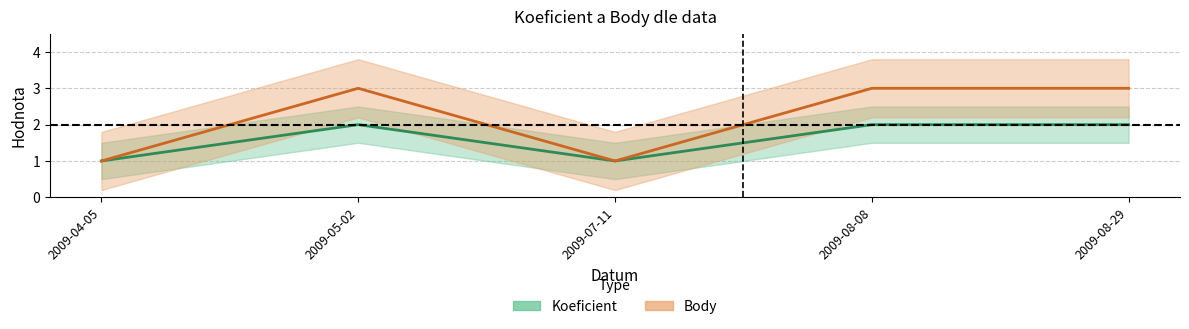

Between 2009-08-08 and 2009-08-29, which series saw the biggest shift?

Koeficient